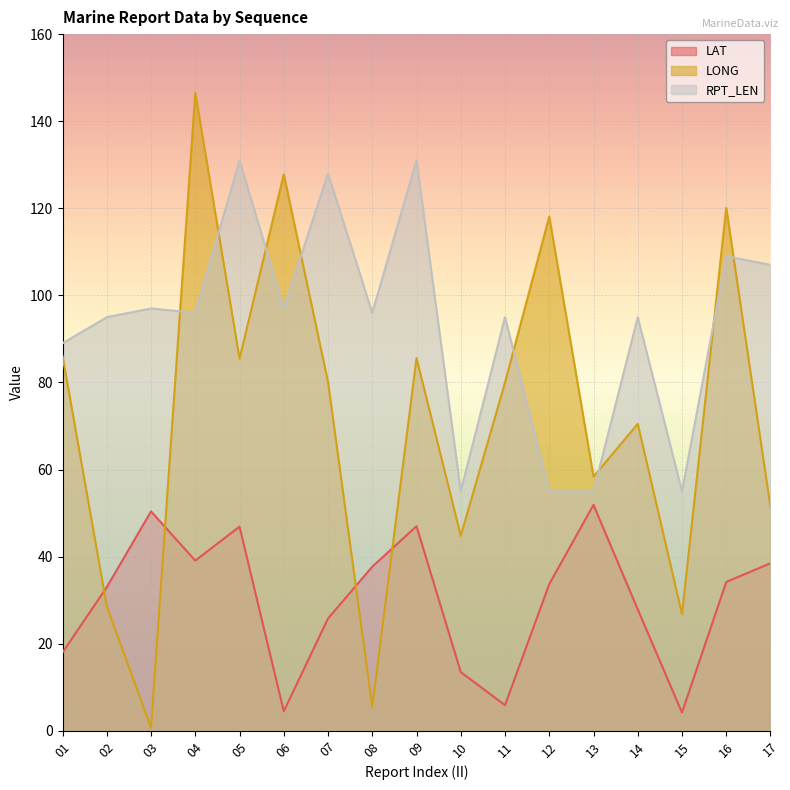

The value of LAT at 12 is 33.7. True or false?

True